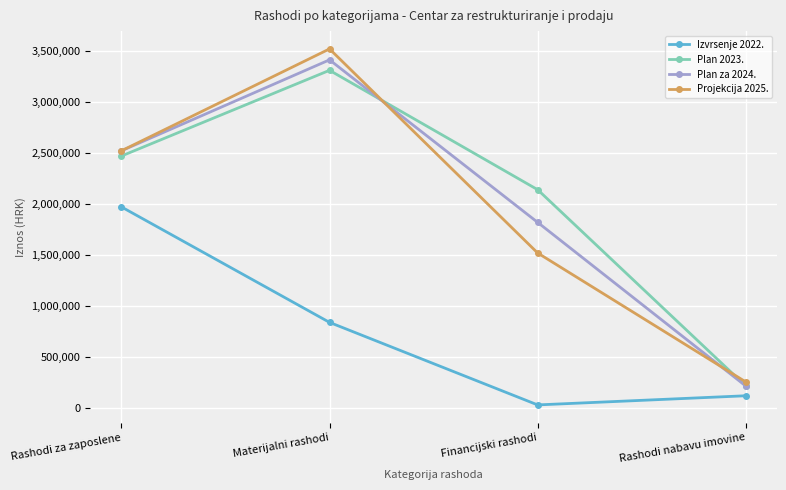

The value of Izvrsenje 2022. at Materijalni rashodi is 1213250.7. True or false?

False